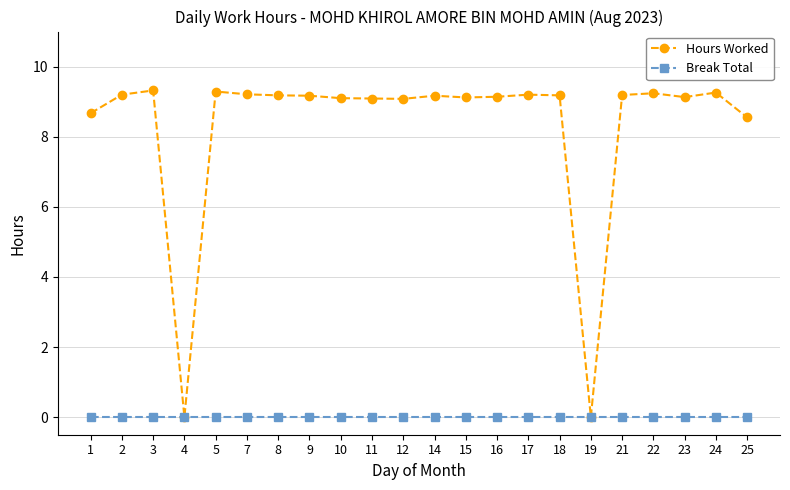

Does the chart display data point markers on the line(s)?

Yes